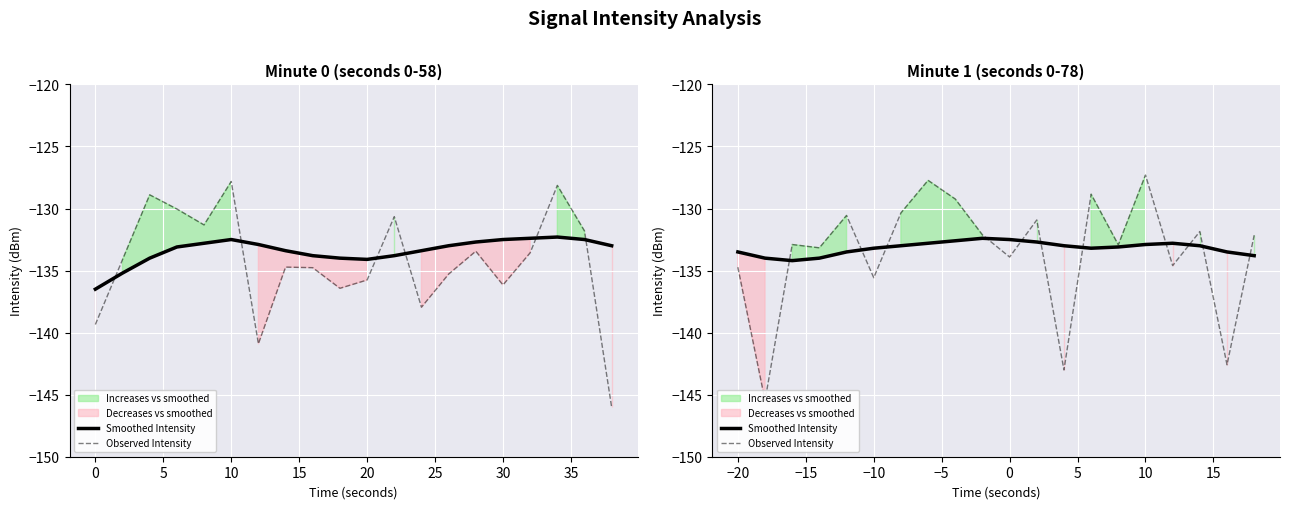

How many values in the Smoothed Intensity series are below -133?

10